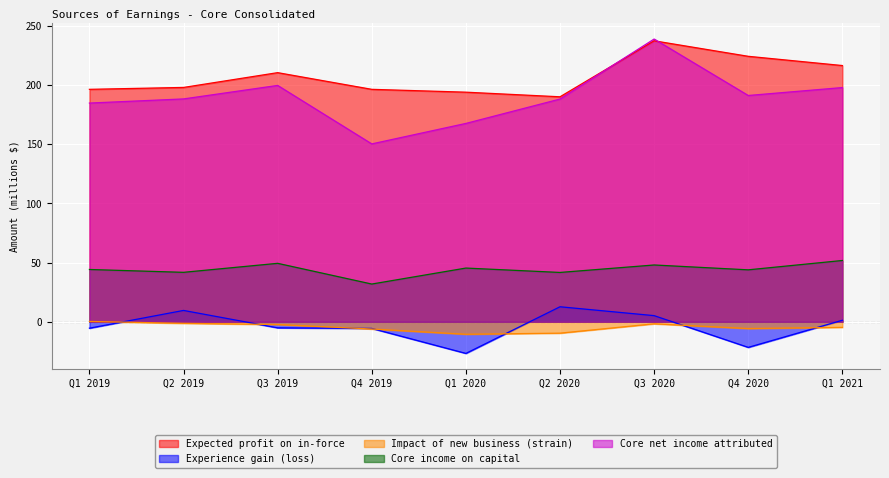

Which series has the widest spread of values?

Core net income attributed